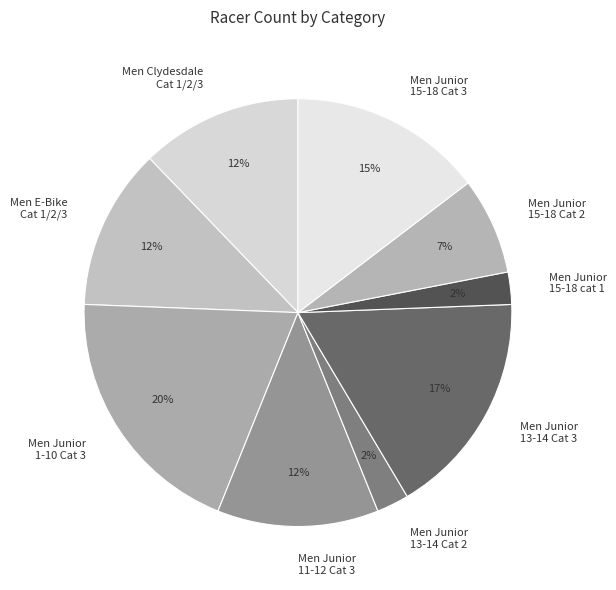

What is the largest slice in the pie chart?

Men Junior 1-10 Cat 3